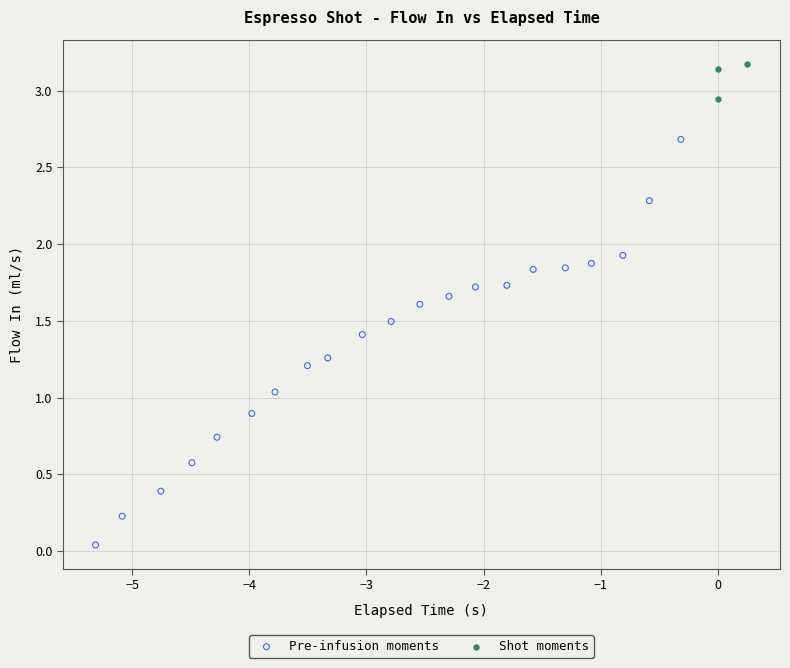

Which series reaches the minimum Y coordinate?

Pre-infusion moments